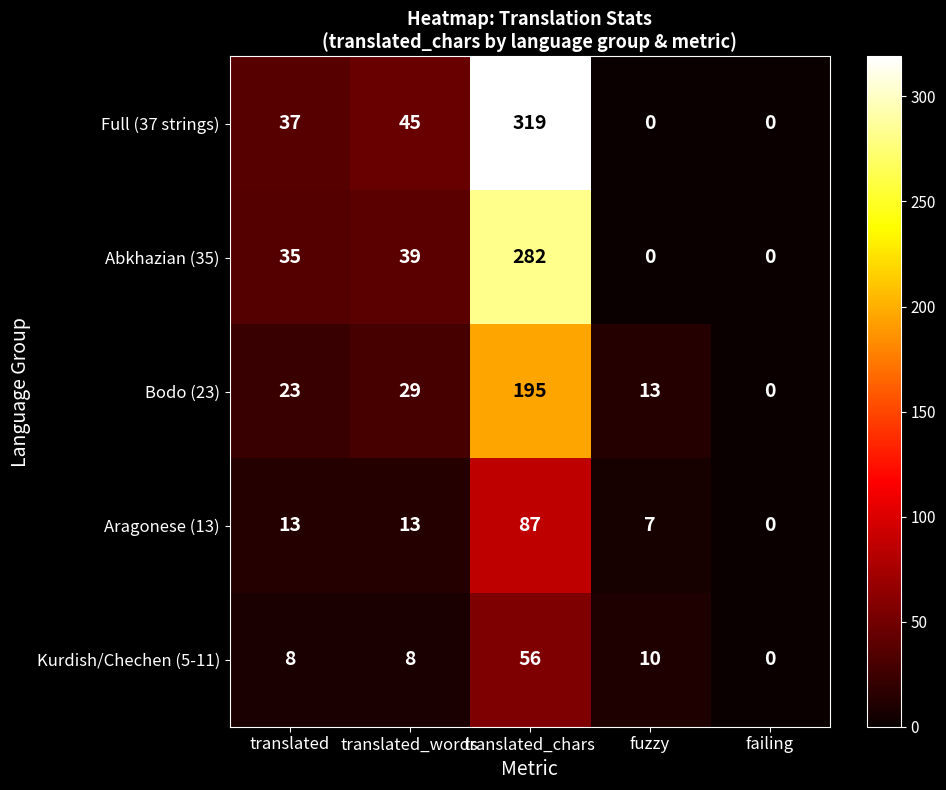

Reading left to right, list all the values displayed in this chart.

Full (37 strings): 37	45	319	0	0
Abkhazian (35): 35	39	282	0	0
Bodo (23): 23	29	195	13	0
Aragonese (13): 13	13	87	7	0
Kurdish/Chechen (5-11): 8	8	56	10	0